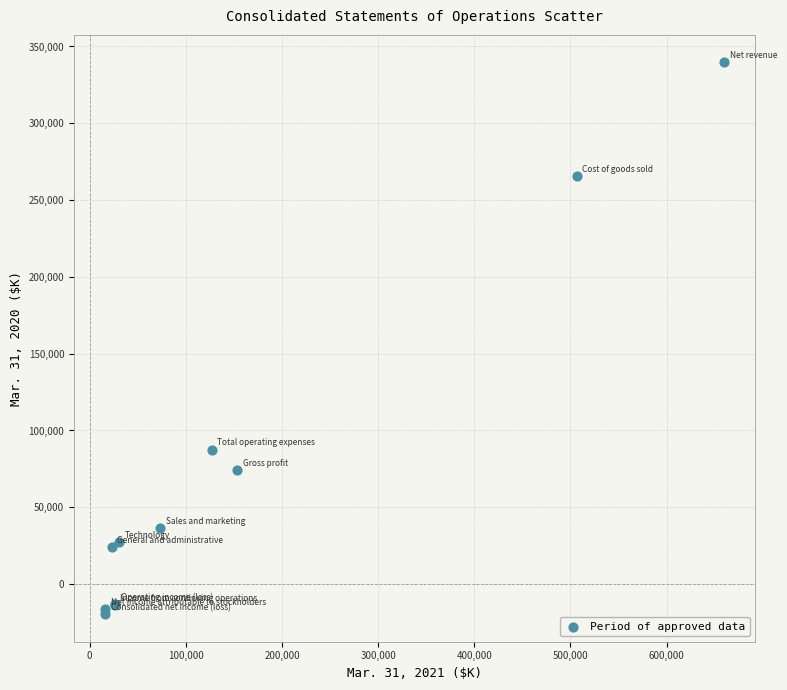

What Y value in the scatter plot is closest to 160016?

87511